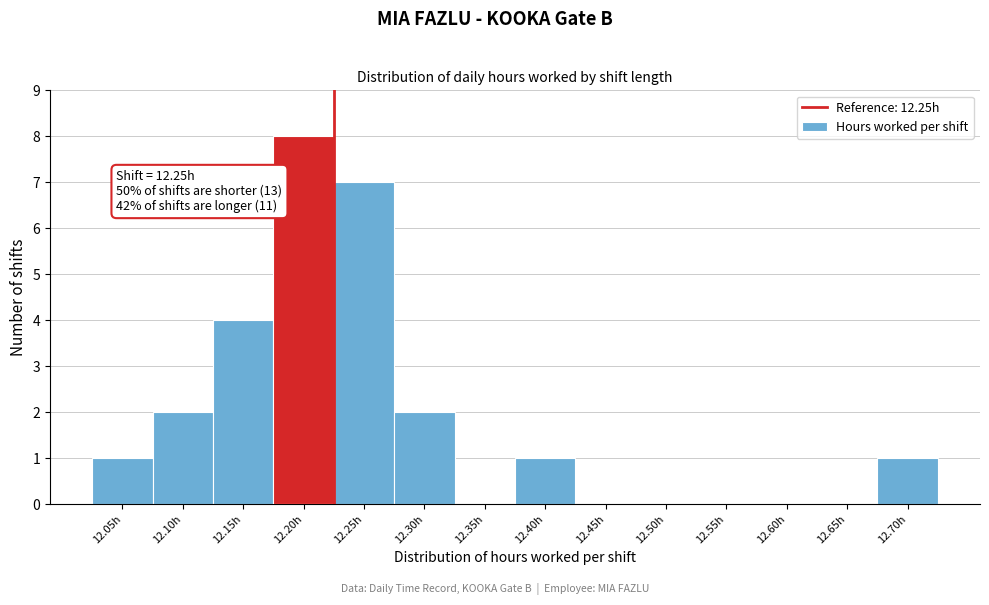

Reading left to right, transcribe all the data shown in this chart.

12.05h=1	12.10h=2	12.15h=4	12.20h=8	12.25h=7	12.30h=2	12.35h=0	12.40h=1	12.45h=0	12.50h=0	12.55h=0	12.60h=0	12.65h=0	12.70h=1